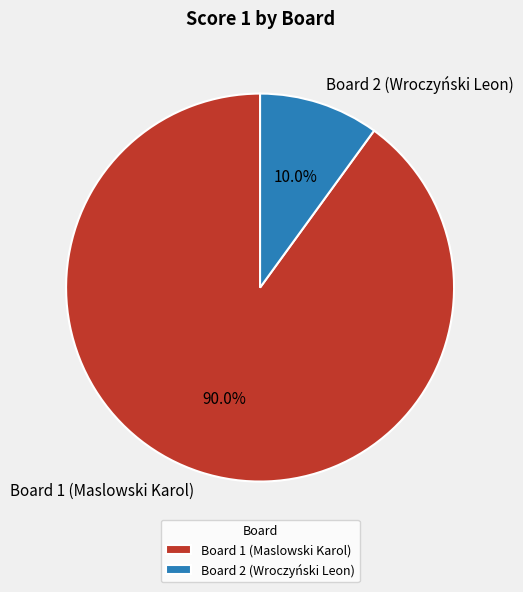

Rank the categories by value from highest to lowest.

Board 1 (Maslowski Karol), Board 2 (Wroczyński Leon)